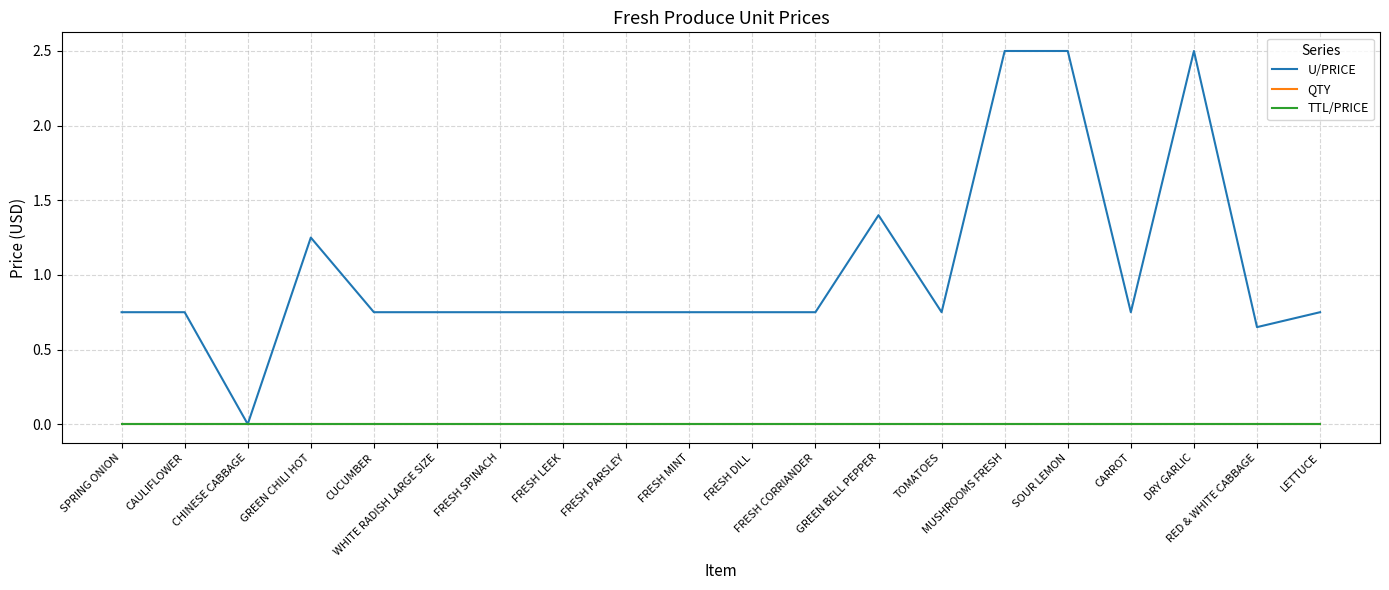

At which category does the chart reach its peak across all series?

MUSHROOMS FRESH